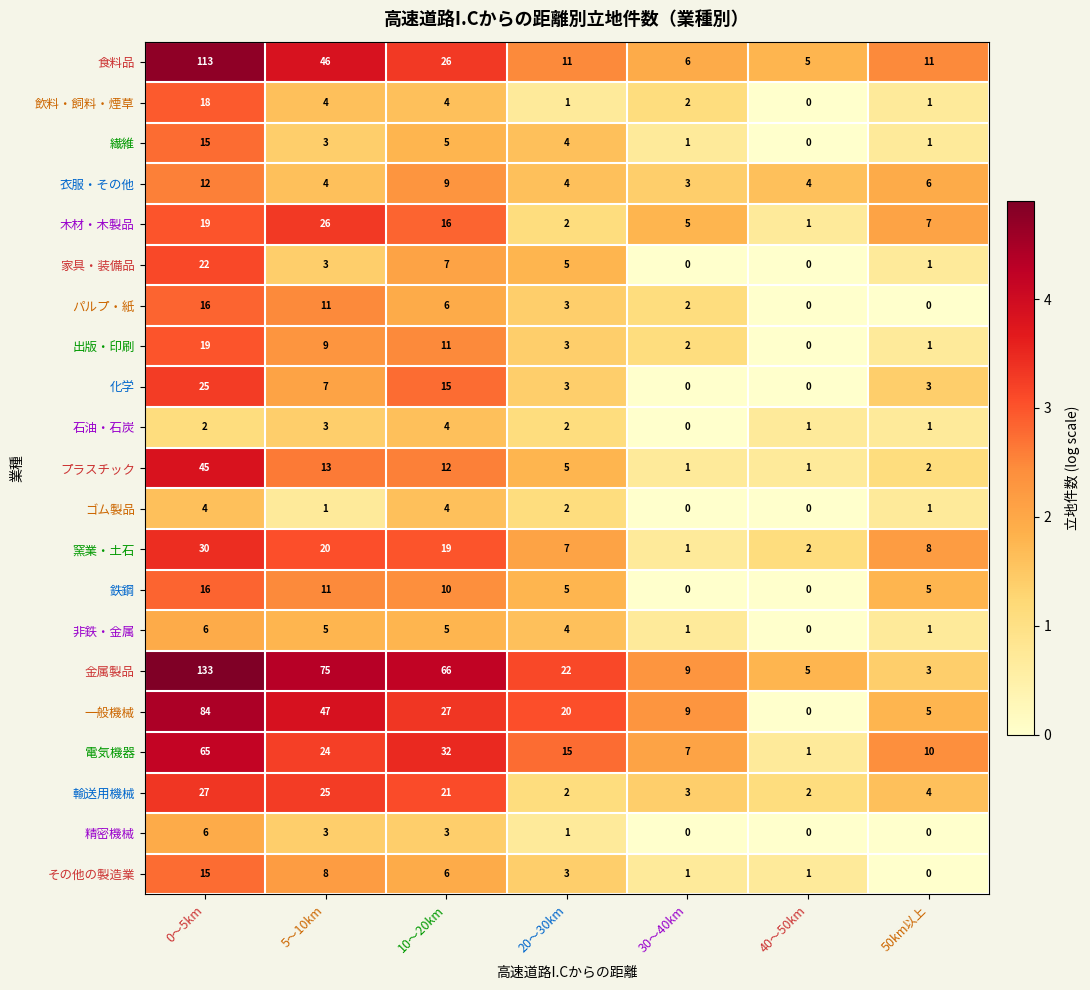

Between 0～5km and 30～40km, which series saw the biggest shift?

金属製品